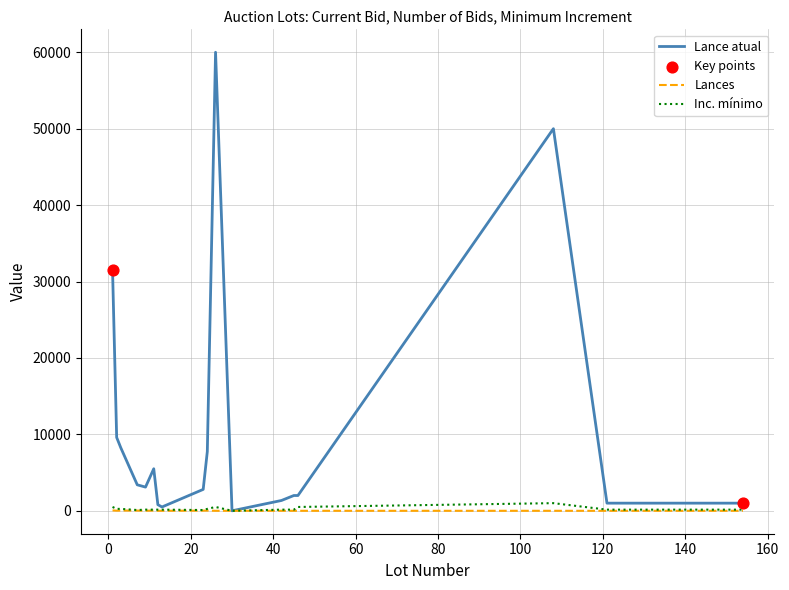

Which series has the largest total across all categories?

Lance atual